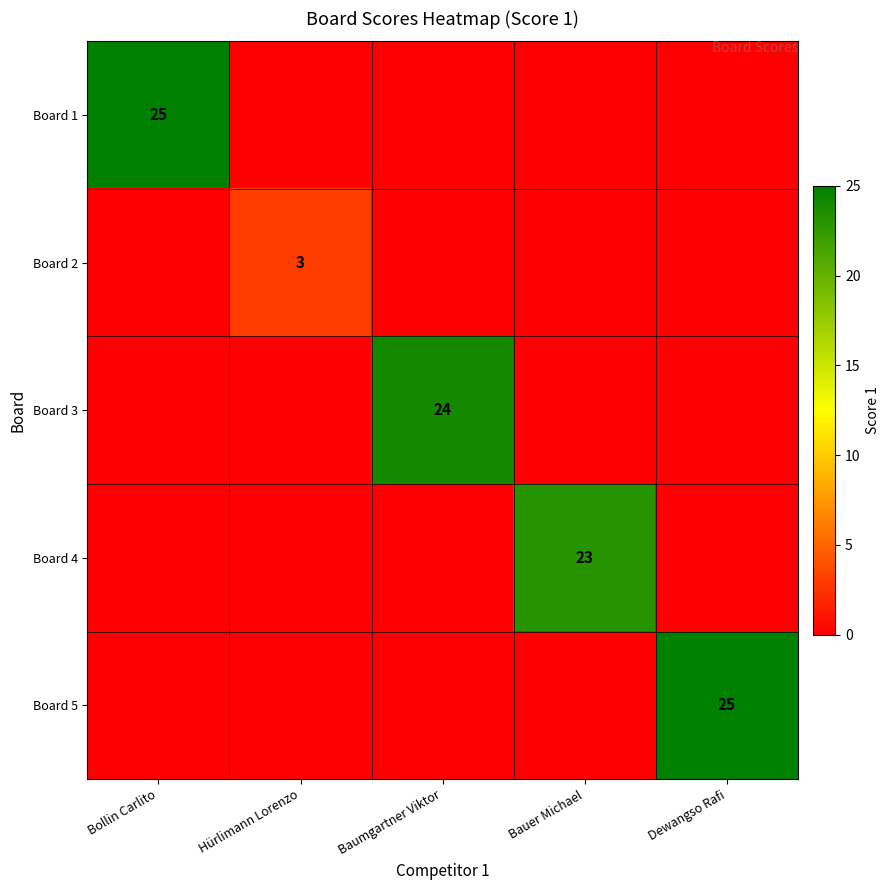

At which category is the sum across all series the highest?

Bollin Carlito